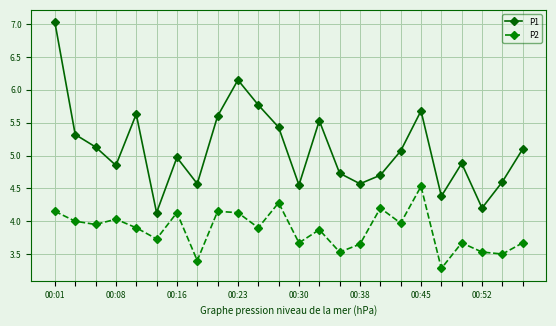

Which series has the widest spread of values?

P1